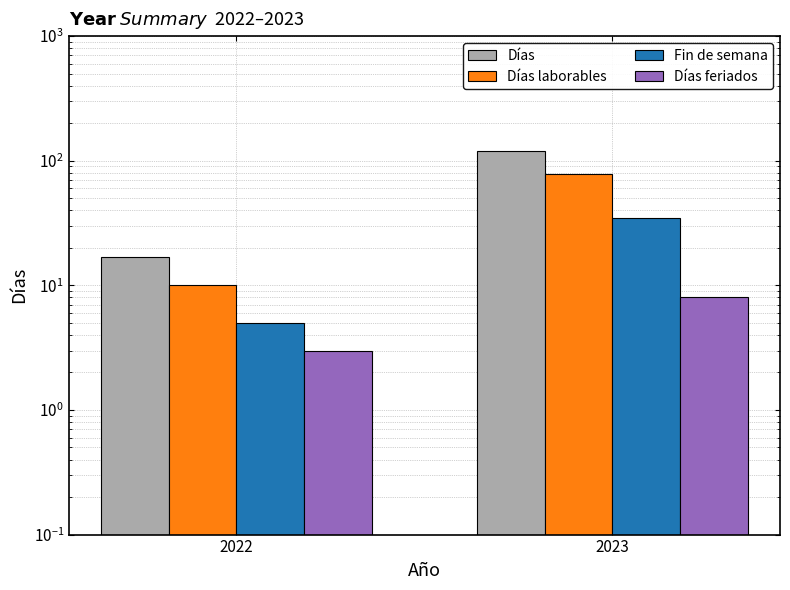

What are all the series names shown in the legend?

Días, Días laborables, Fin de semana, Días feriados